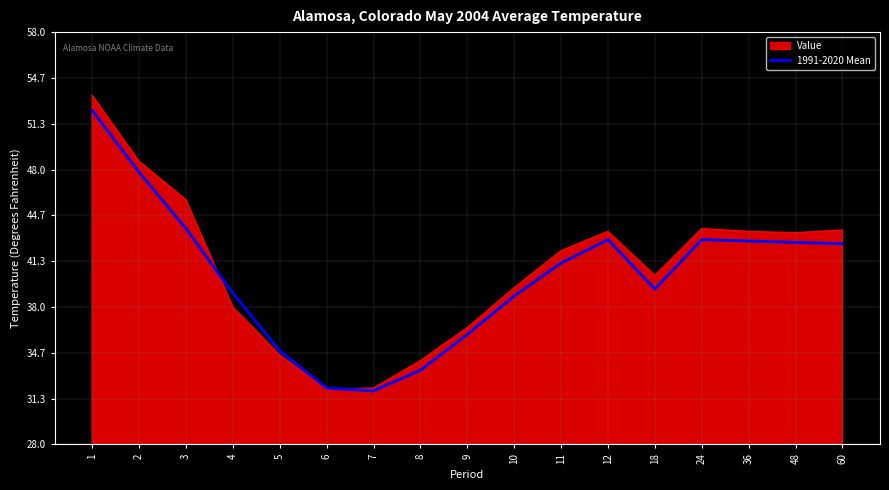

What is the spread (max minus min) of values at 11?

0.9